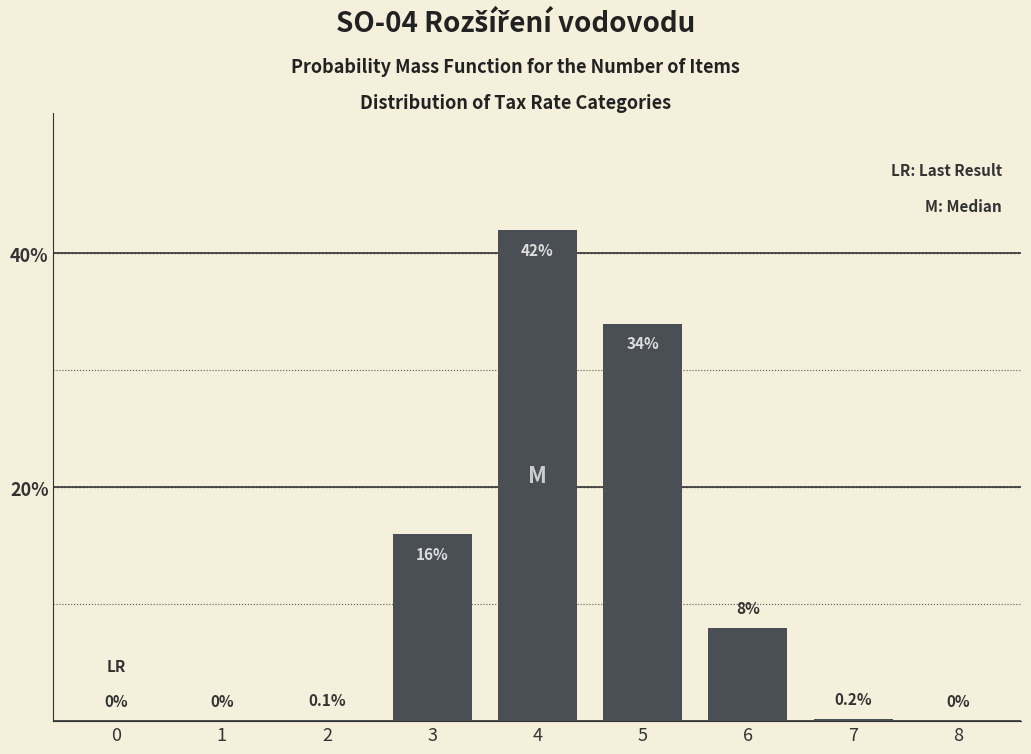

Reading right to left, extract all data points from this chart.

8=0.0	7=0.2	6=8.0	5=34.0	4=42.0	3=16.0	2=0.1	1=0.0	0=0.0